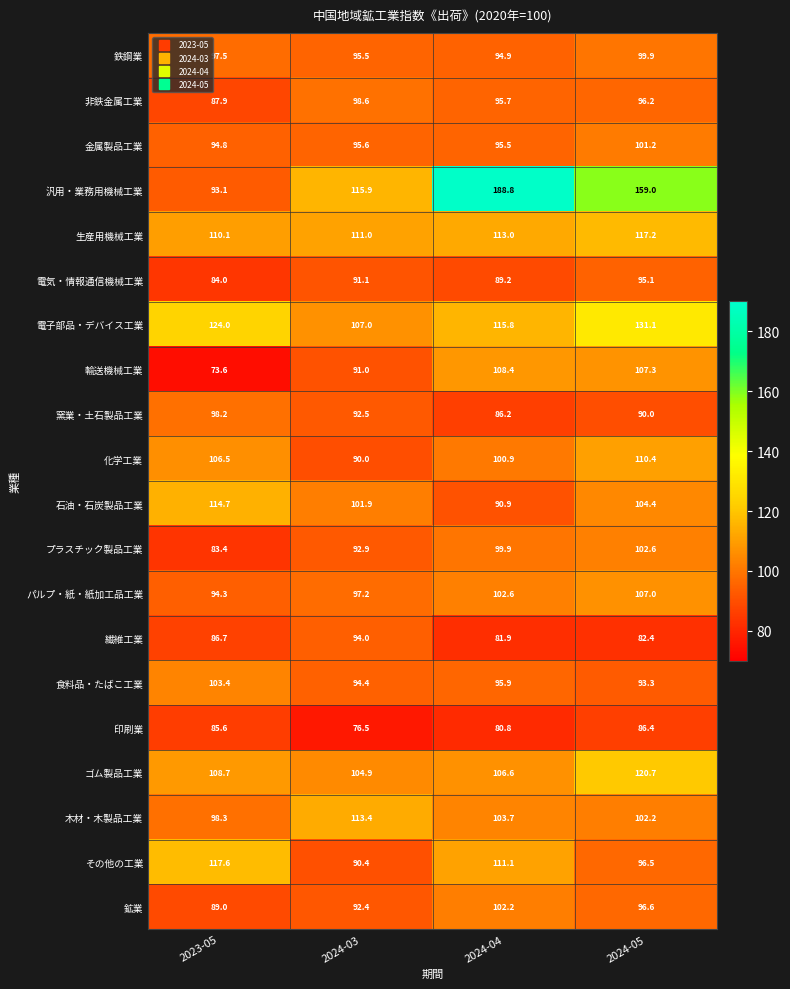

Is it true that 非鉄金属工業 equals 87.9 at 2023-05?

True